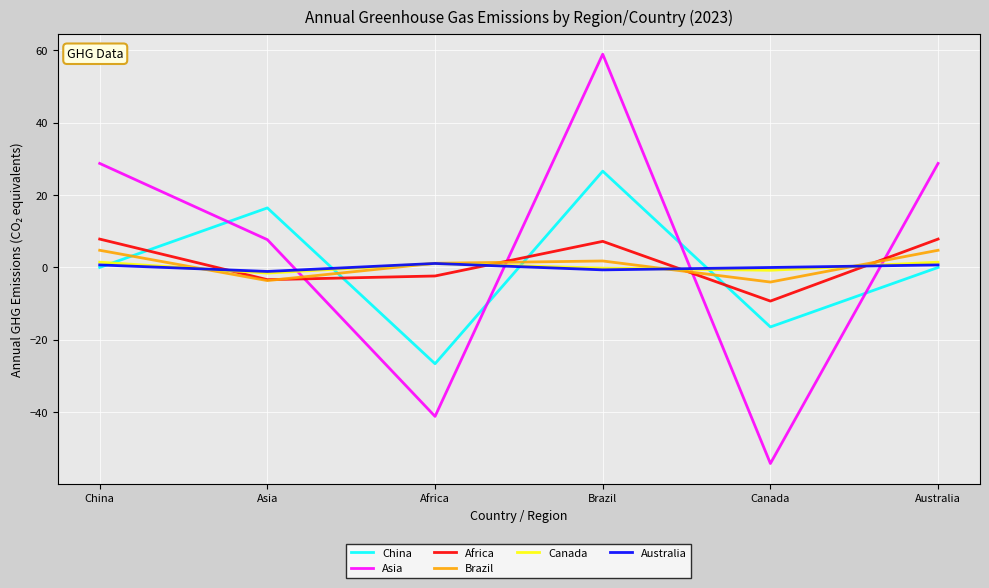

At which category is the sum across all series the highest?

Brazil